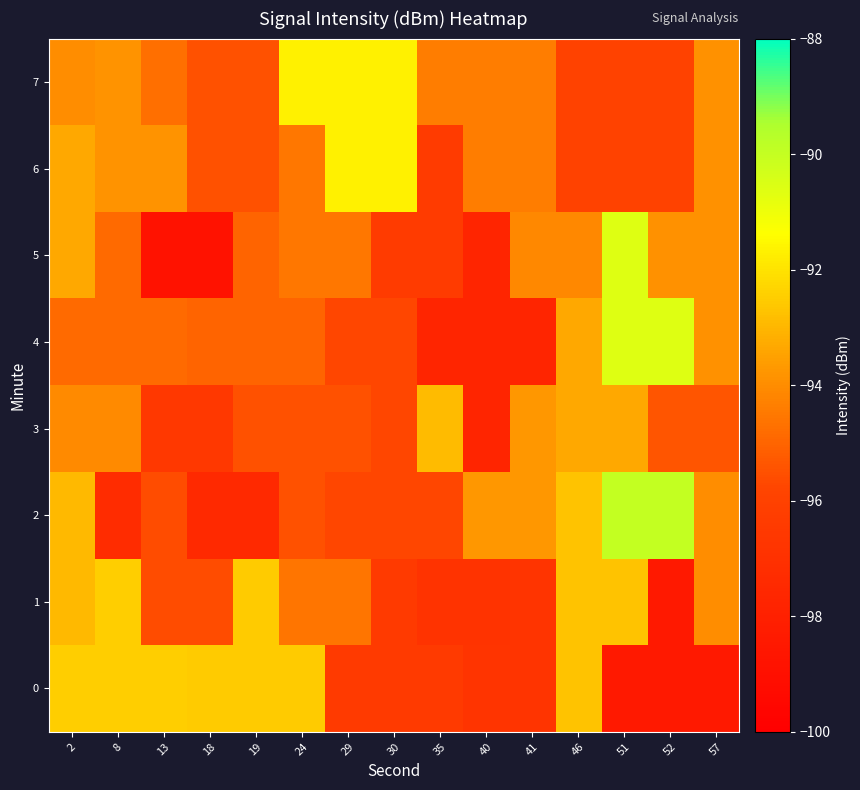

What is the smallest value displayed?

-98.8